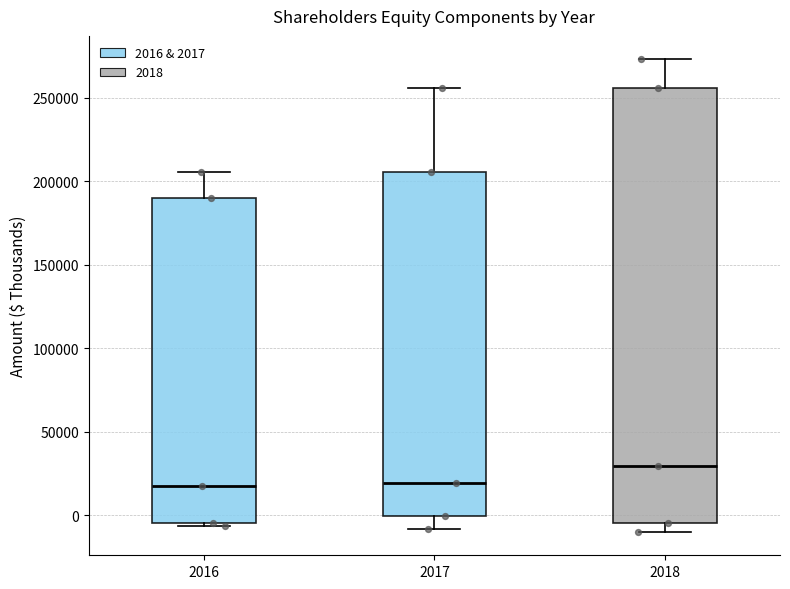

Reading left to right, transcribe this box plot: for each box, give where its median line is, the range the box spans, and where its two whiskers end, as read against the y-axis. The values are not printed on the chart, so give them approximately, as read against the axis.

2016: median 20000, box -5000 to 190000, whiskers -5000 (just below the box's lower edge) to 205000
2017: median 20000, box 0 to 205000, whiskers -10000 to 255000
2018: median 30000, box -5000 to 255000, whiskers -10000 to 275000